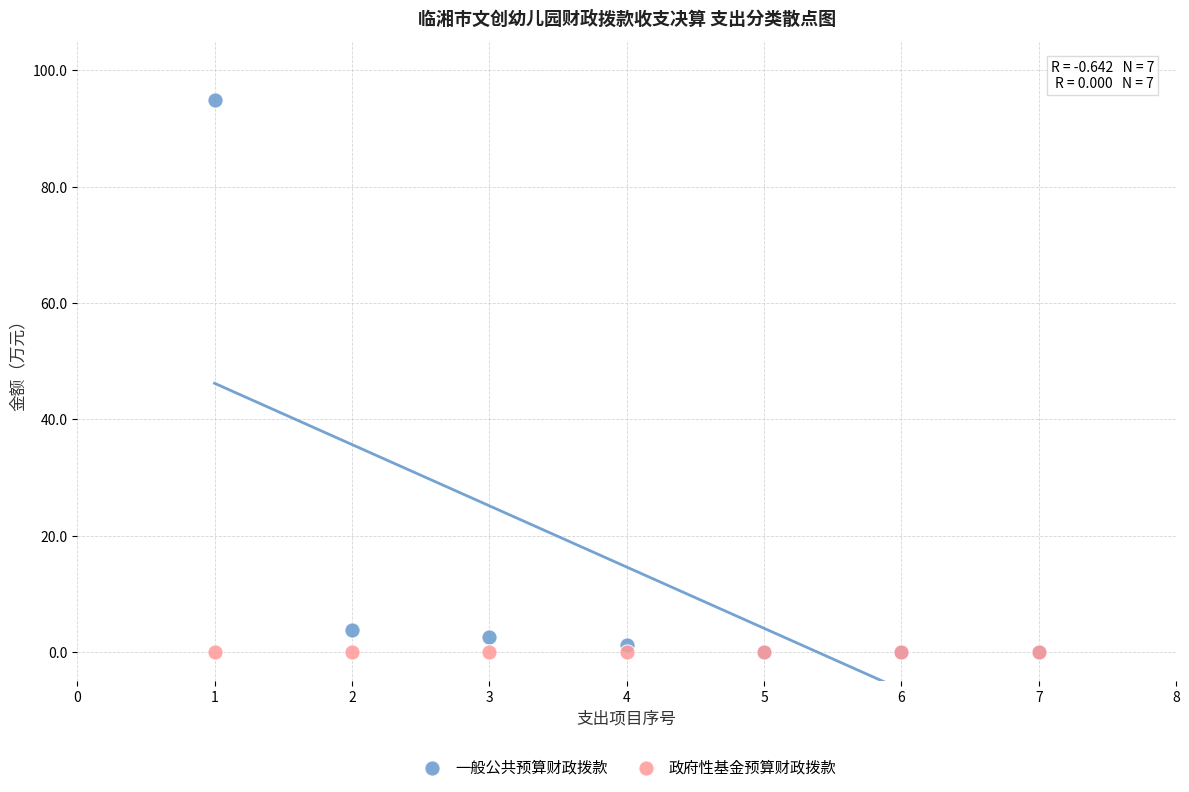

Across all series, what Y value is closest to 47?

3.8